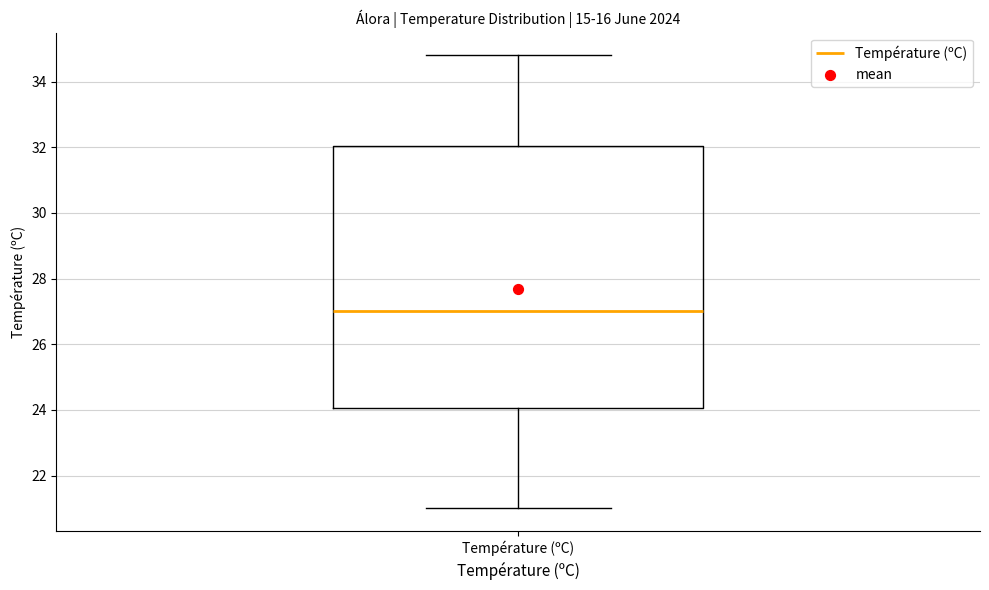

Transcribe this box plot: give where the median line is, the range the box spans, and where the two whiskers end, as read against the y-axis. The values are not printed on the chart, so give them approximately, as read against the axis.

median 27.0, box 24.0 to 32.0, whiskers 21.0 to 34.8